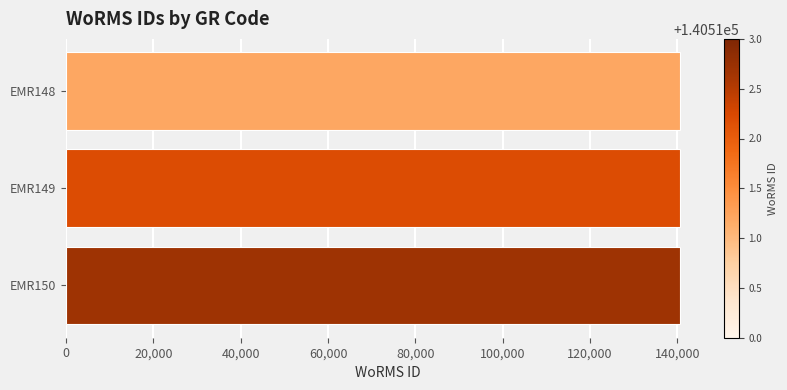

How many data points does each series have?

3